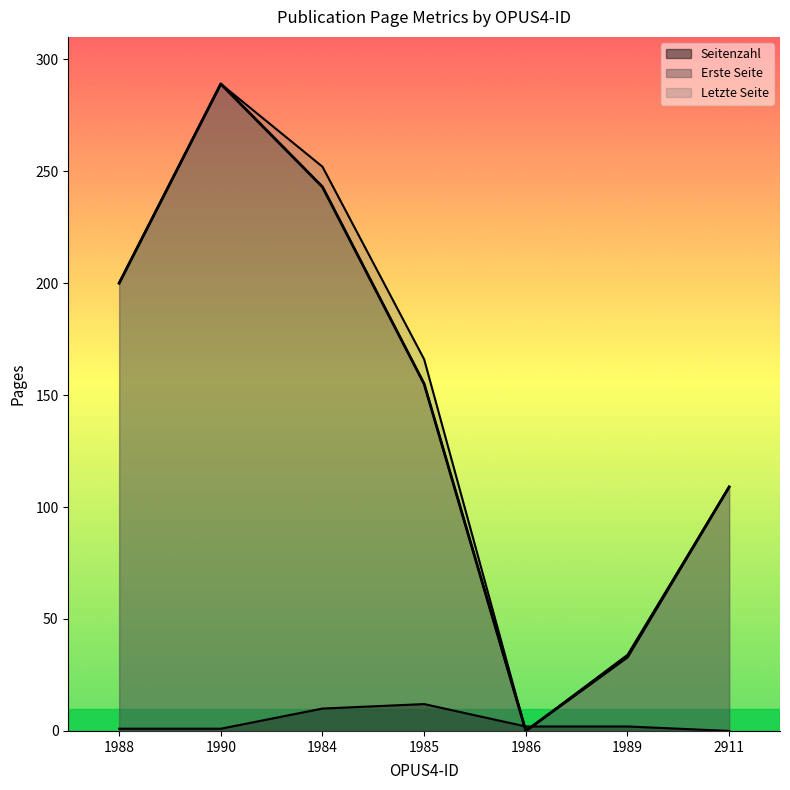

What are all the series names shown in the legend?

Seitenzahl, Erste Seite, Letzte Seite